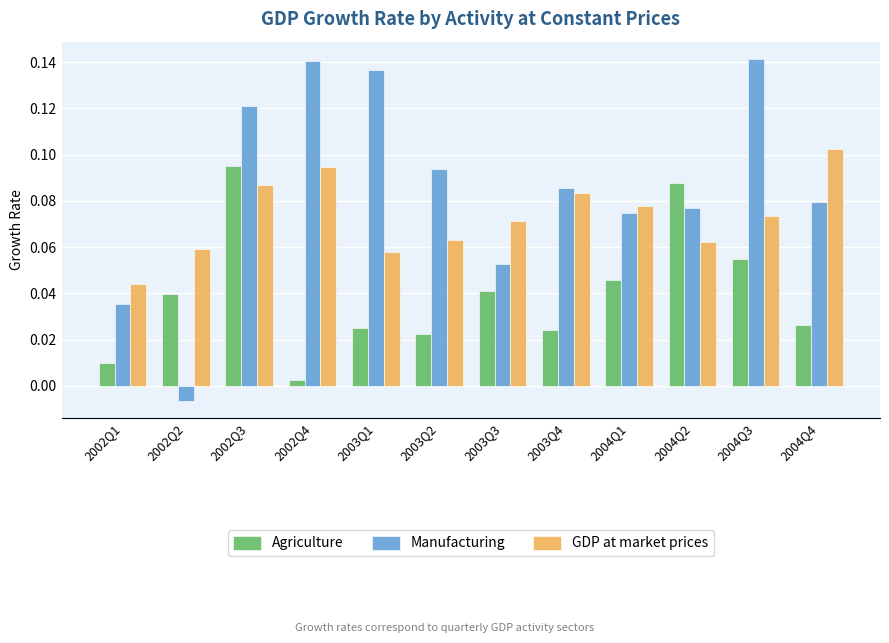

At which label does GDP at market prices reach its peak?

2004Q4